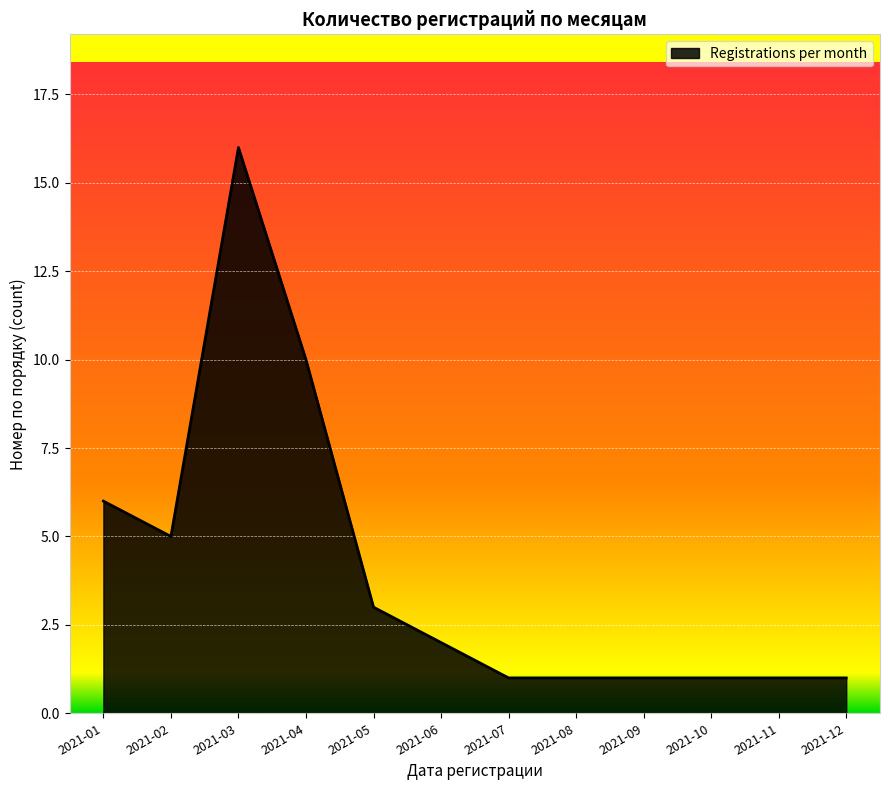

What is the change in value from 2021-03 to 2021-12?

-15